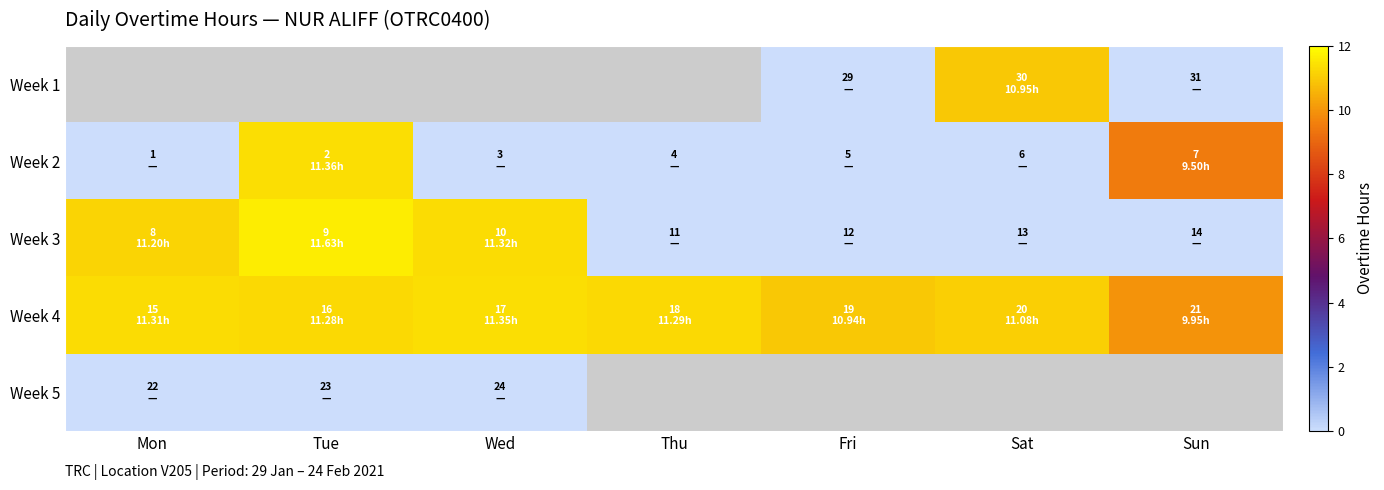

Which series has the largest total across all categories?

Week 4